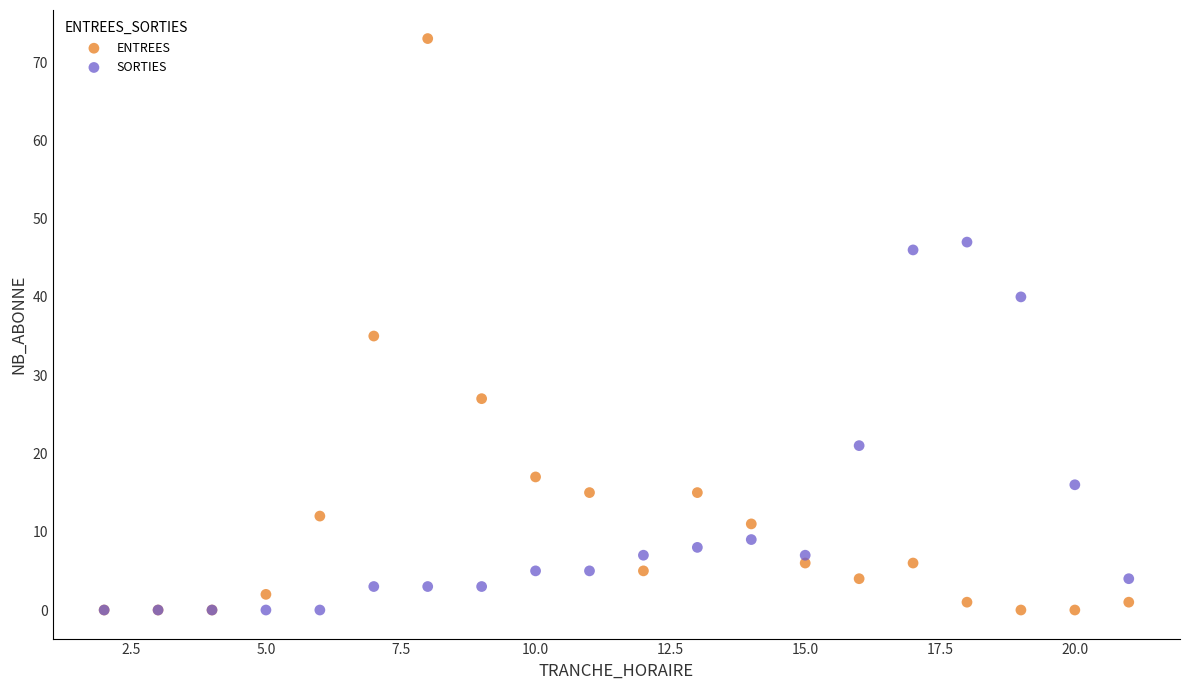

Which series contains the highest Y value?

ENTREES